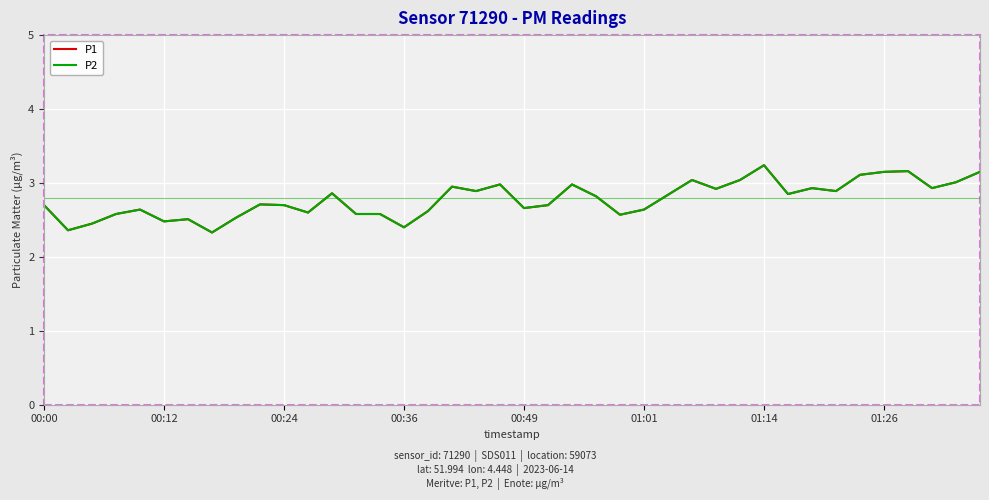

What is the highest value of the P1 series?

3.2